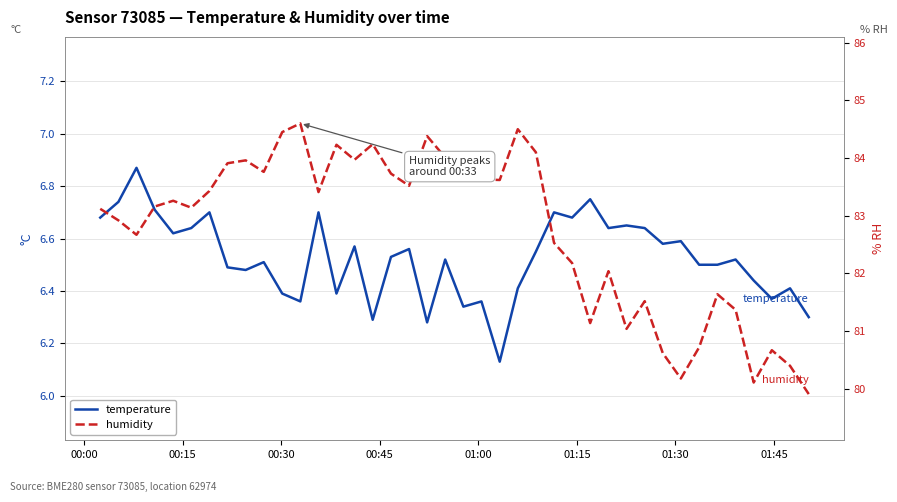

What is the lowest value of the humidity series?

79.9